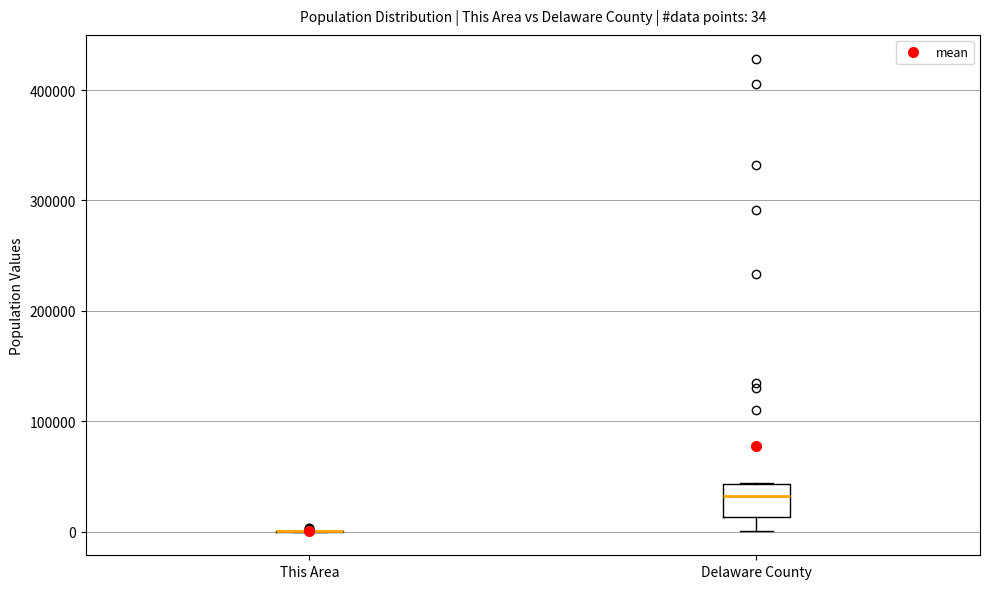

Which box is the tallest, from its lower edge to its upper edge?

Delaware County